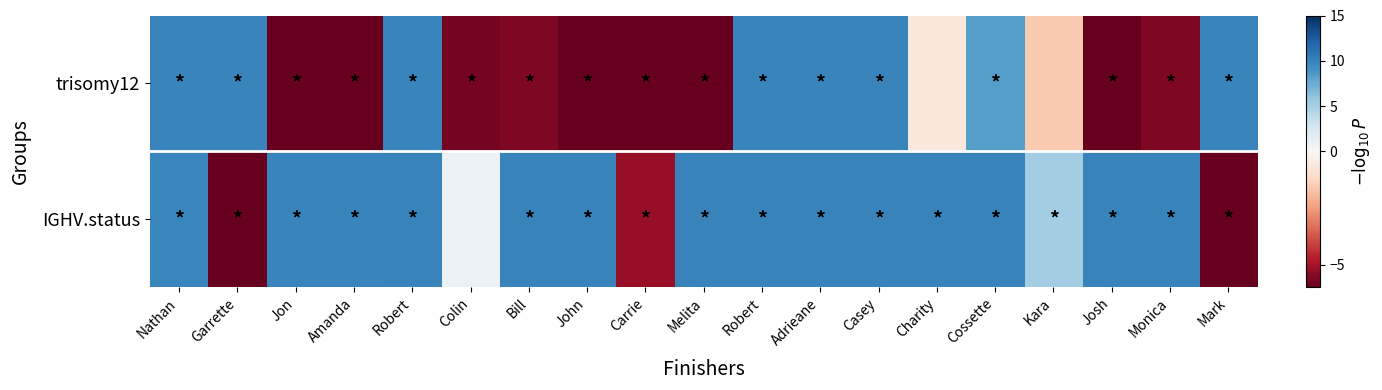

Reading left to right, extract all data points from this chart.

trisomy12: Nathan=9.9	Garrette=9.9	Jon=-9.2	Amanda=-8.0	Robert=9.9	Colin=-5.8	Bill=-5.6	John=-9.3	Carrie=-10.0	Melita=-8.3	Robert=9.9	Adrieane=9.9	Casey=9.9	Charity=-0.6	Cossette=8.3	Kara=-1.6	Josh=-9.5	Monica=-5.6	Mark=10.0
IGHV.status: Nathan=9.8	Garrette=-8.6	Jon=10.0	Amanda=10.0	Robert=10.0	Colin=0.9	Bill=10.0	John=10.0	Carrie=-5.2	Melita=10.0	Robert=10.0	Adrieane=10.0	Casey=10.0	Charity=10.0	Cossette=10.0	Kara=5.3	Josh=10.0	Monica=10.0	Mark=-9.3